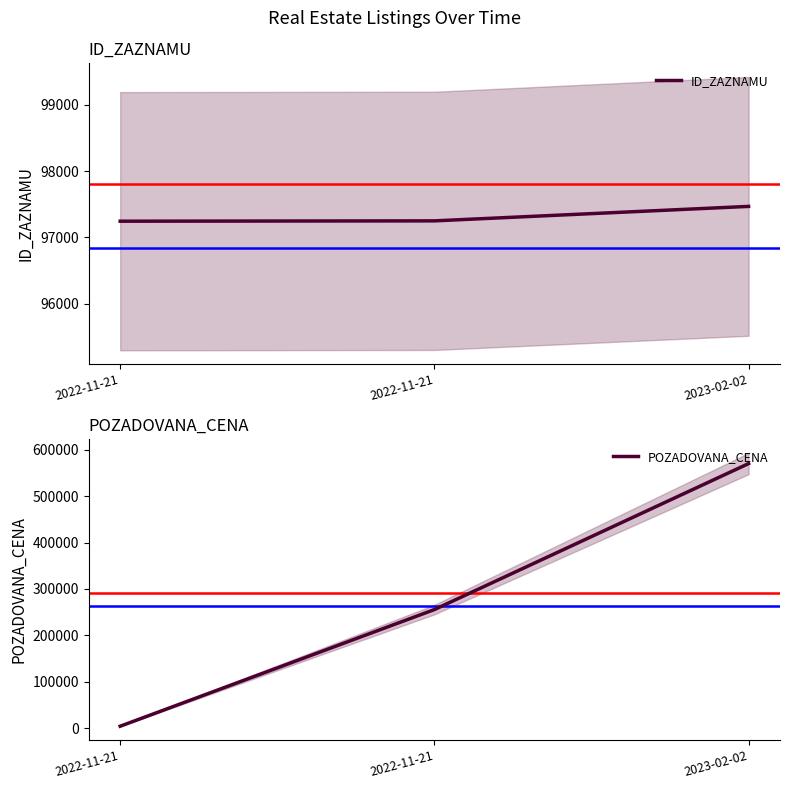

Does the chart display data point markers on the line(s)?

No